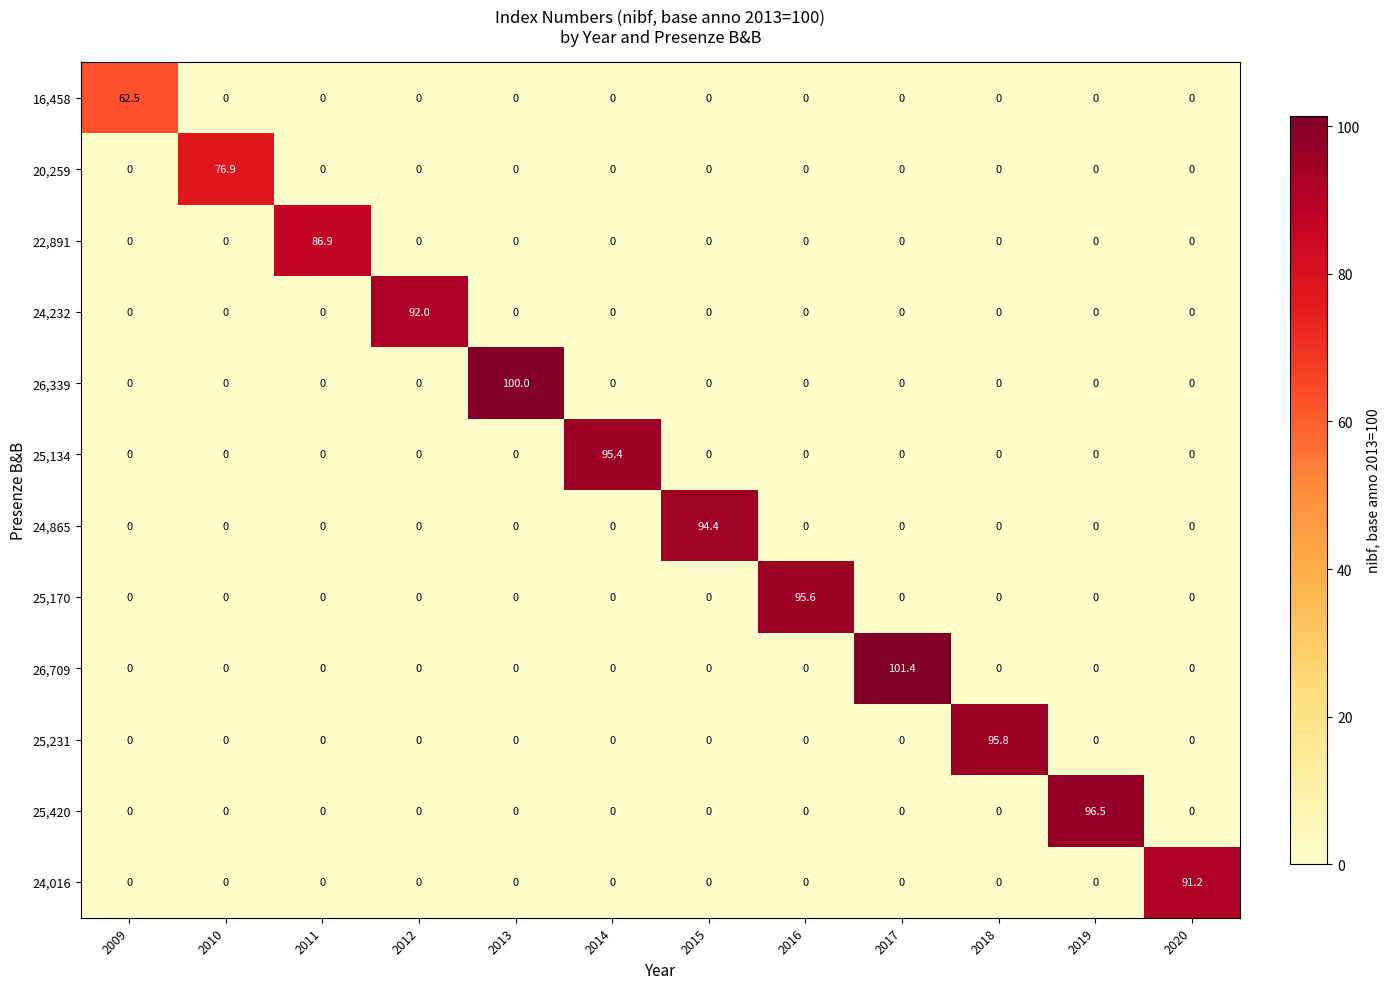

Which label corresponds to the largest value in the chart?

2017